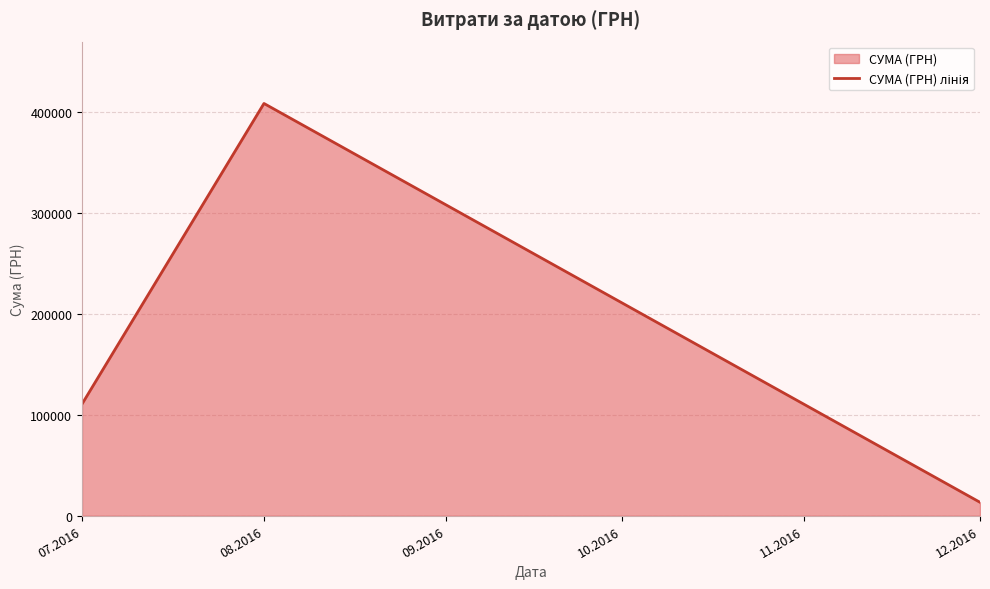

What is the smallest value displayed?

13360.0